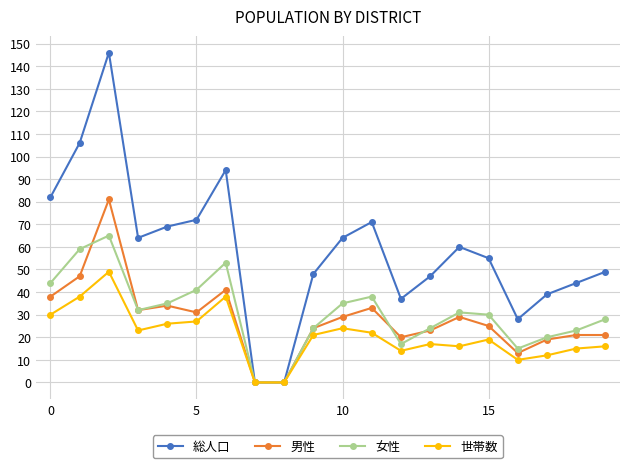

Which series has the largest total across all categories?

総人口